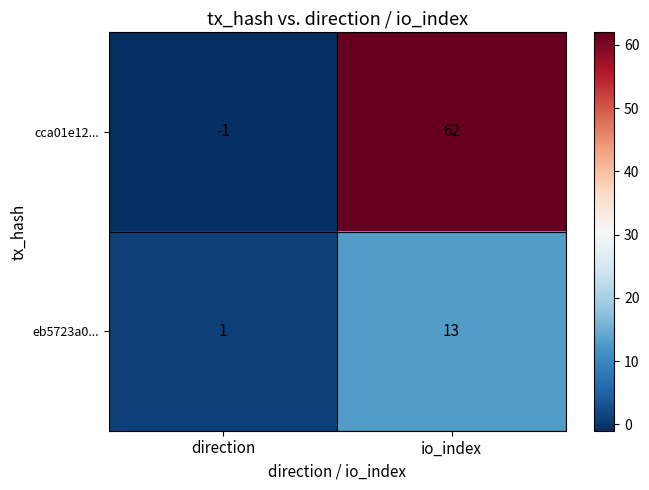

The value of eb5723a0... at direction is 1. True or false?

True